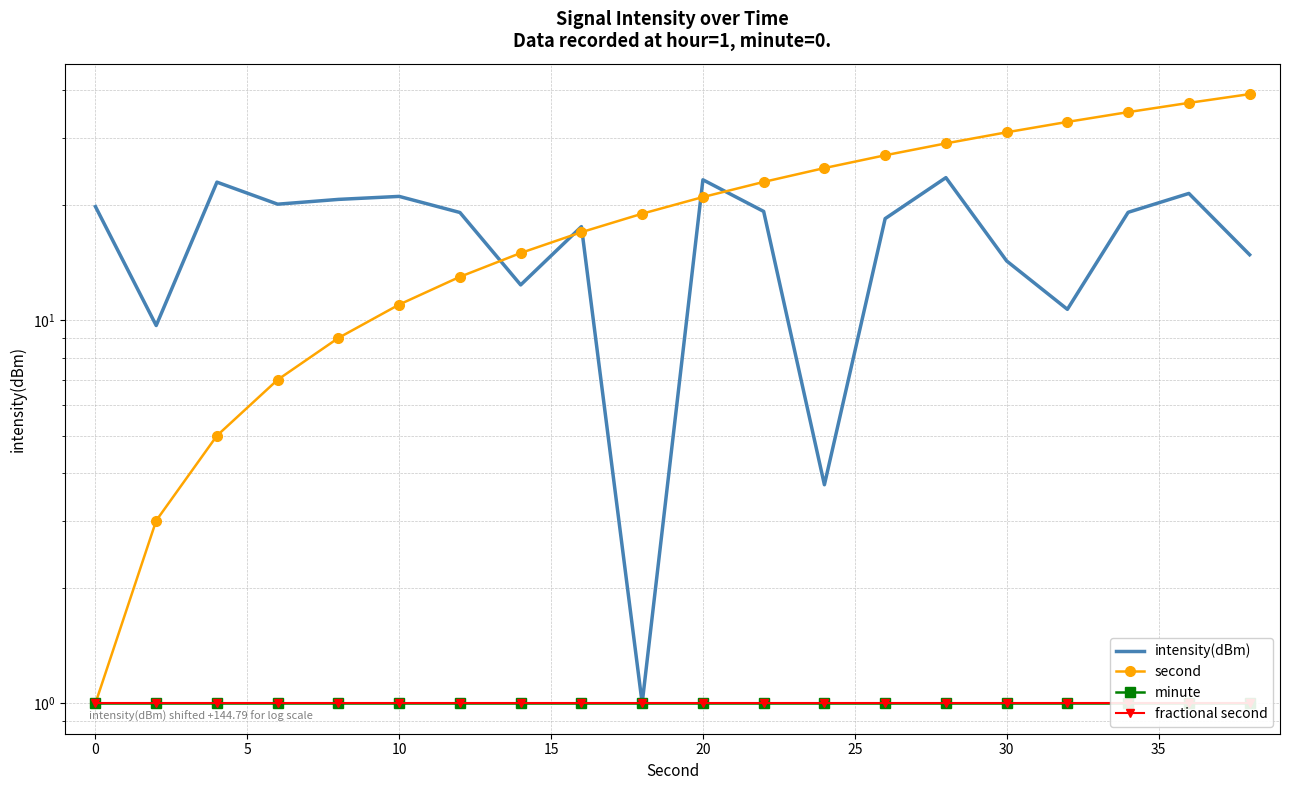

What is the highest value of the intensity(dBm) series?

23.6